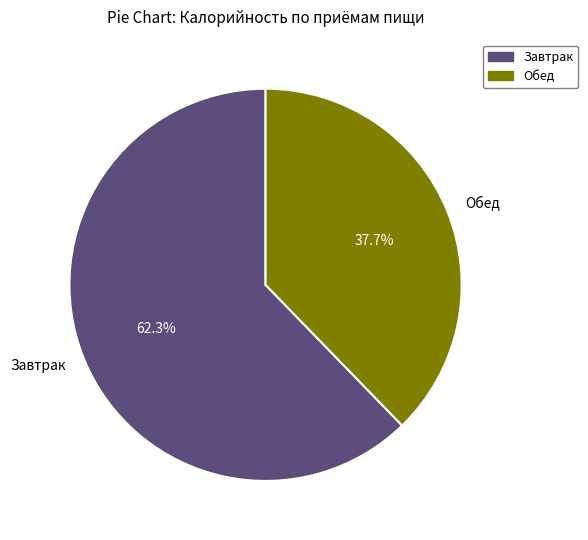

Approximately how many times larger is the value at Завтрак compared to Обед?

1.7